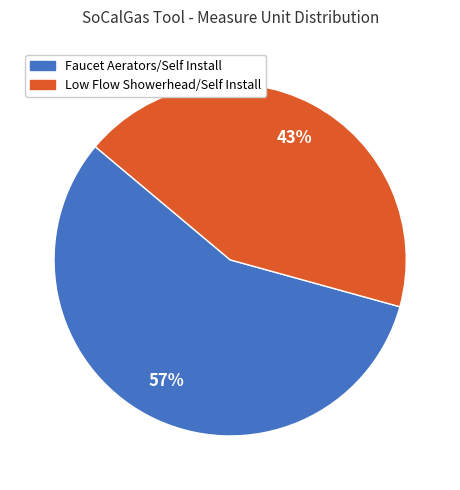

Rank the categories by value from highest to lowest.

Faucet Aerators/Self Install, Low Flow Showerhead/Self Install